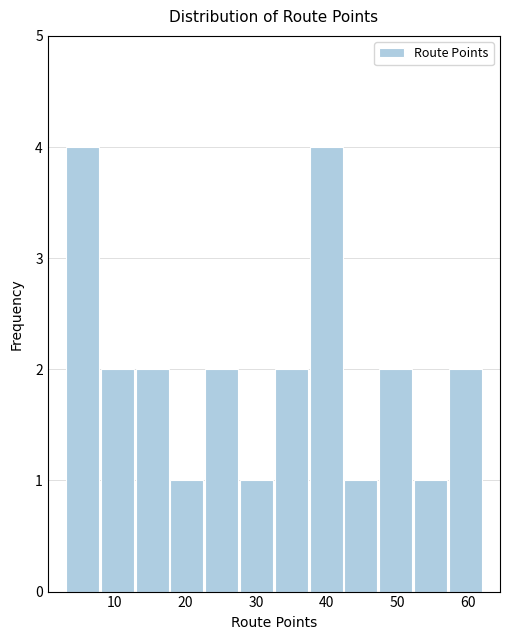

Reading left to right, transcribe this chart: for each bar, give the range it covers on the x-axis and its height. Neither the bar edges nor the heights are printed on the chart, so give them approximately, as read against the axes.

3 to 8: 4
8 to 13: 2
13 to 18: 2
18 to 23: 1
23 to 28: 2
28 to 33: 1
33 to 37: 2
37 to 42: 4
42 to 47: 1
47 to 52: 2
52 to 57: 1
57 to 62: 2